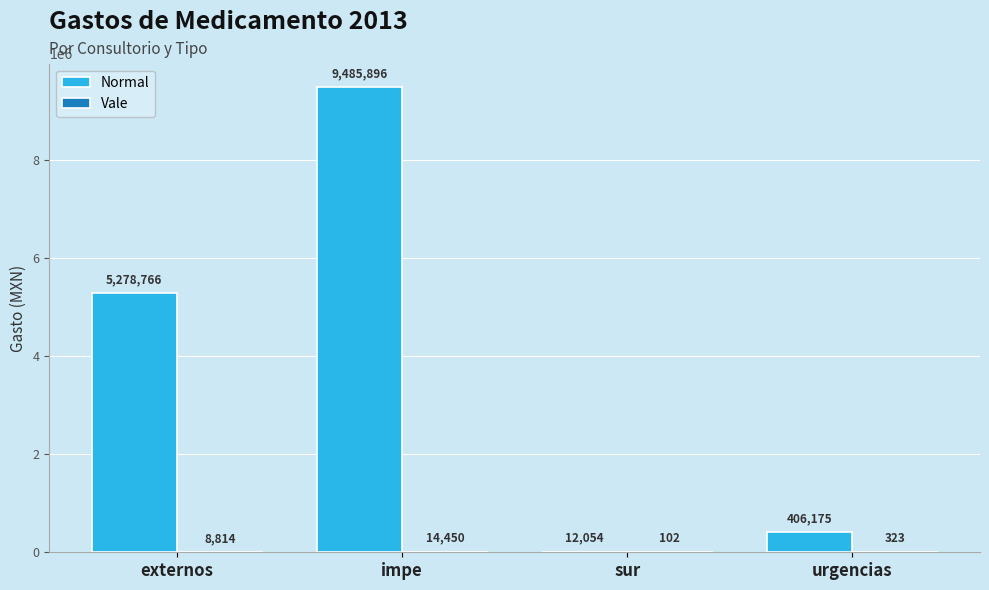

Is it true that Normal equals 9134192.5 at externos?

False